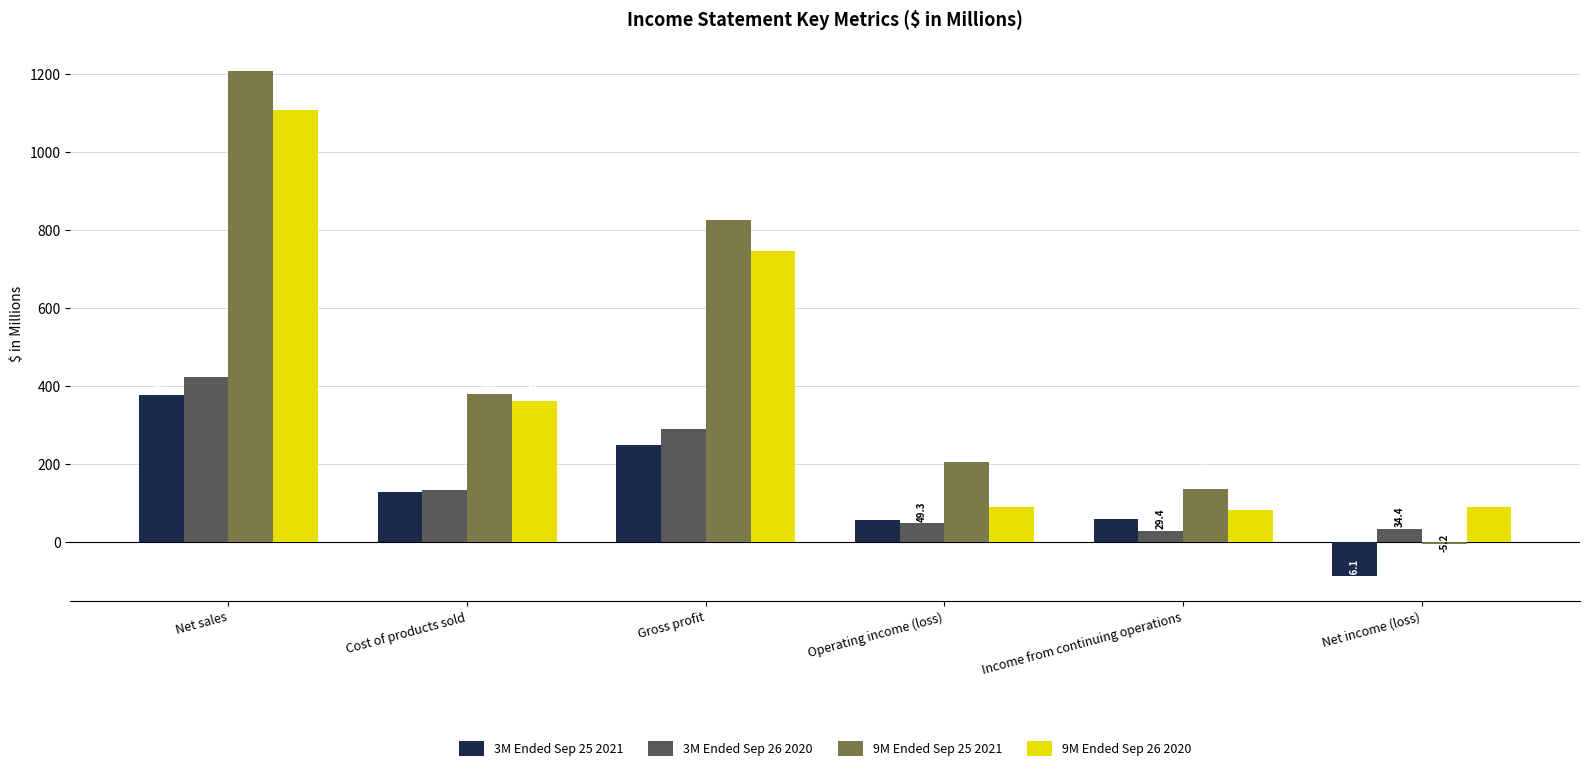

Is the value of 3M Ended Sep 25 2021 at Operating income (loss) greater than the value of 9M Ended Sep 26 2020 at Operating income (loss)?

No